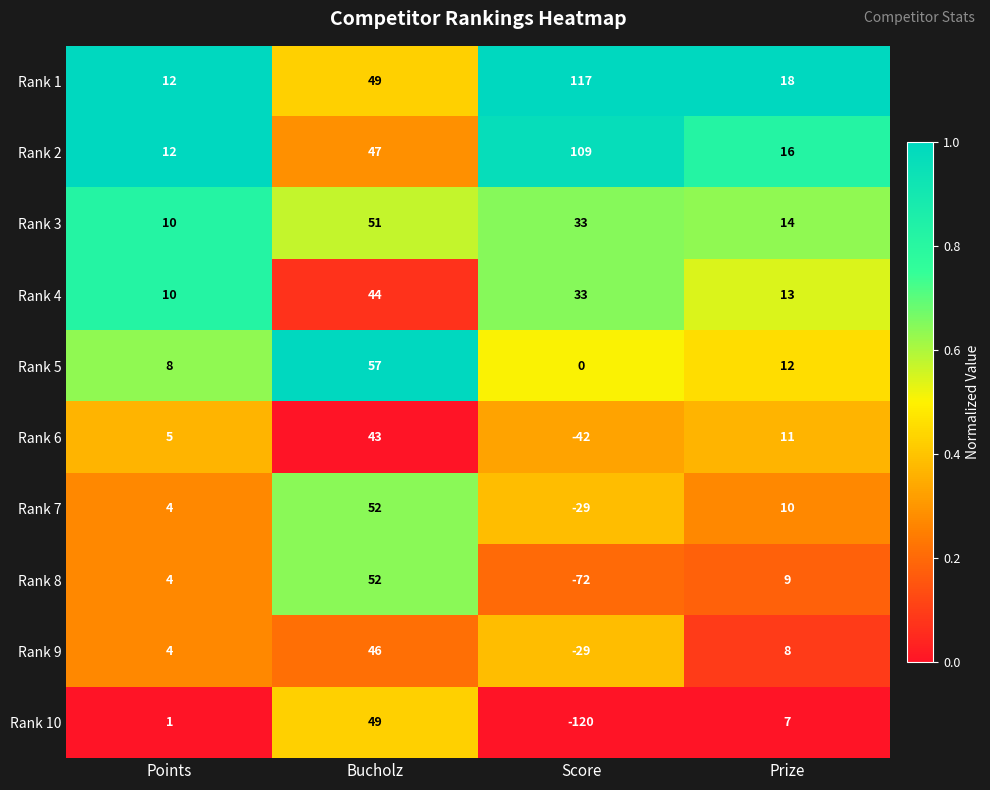

At which category does the chart reach its peak across all series?

Score